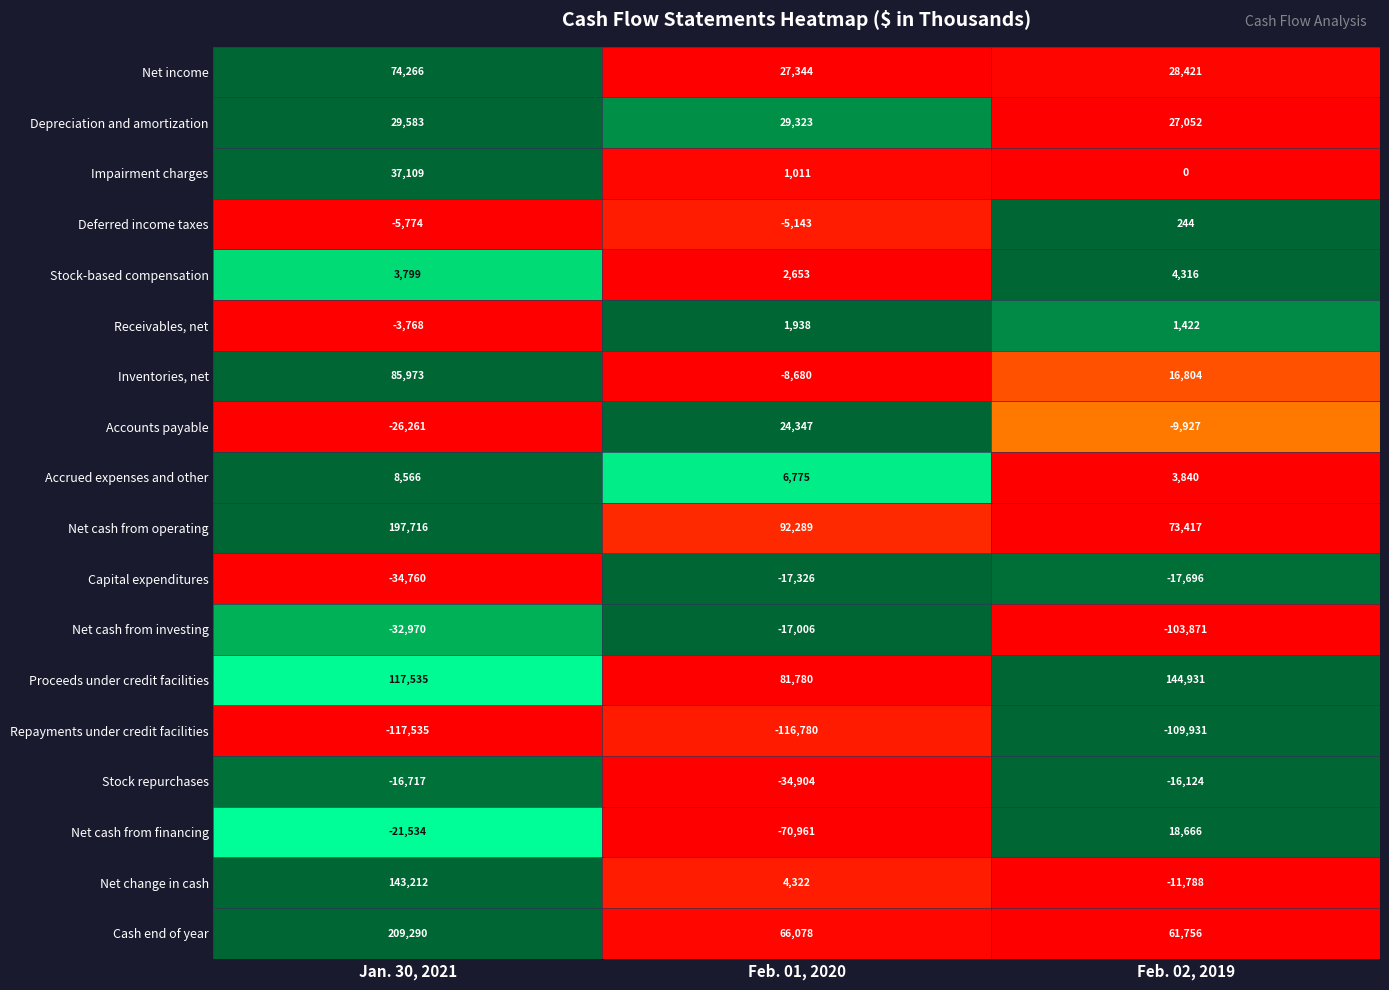

Rank the categories by Impairment charges value from lowest to highest.

Feb. 02, 2019, Feb. 01, 2020, Jan. 30, 2021